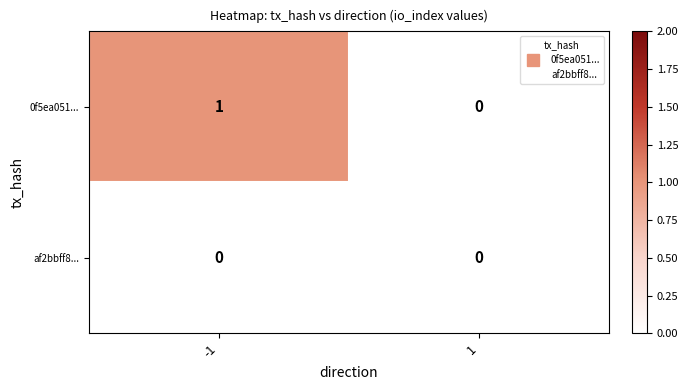

Reading left to right, list all the values displayed in this chart.

0f5ea051...: 1	0
af2bbff8...: 0	0